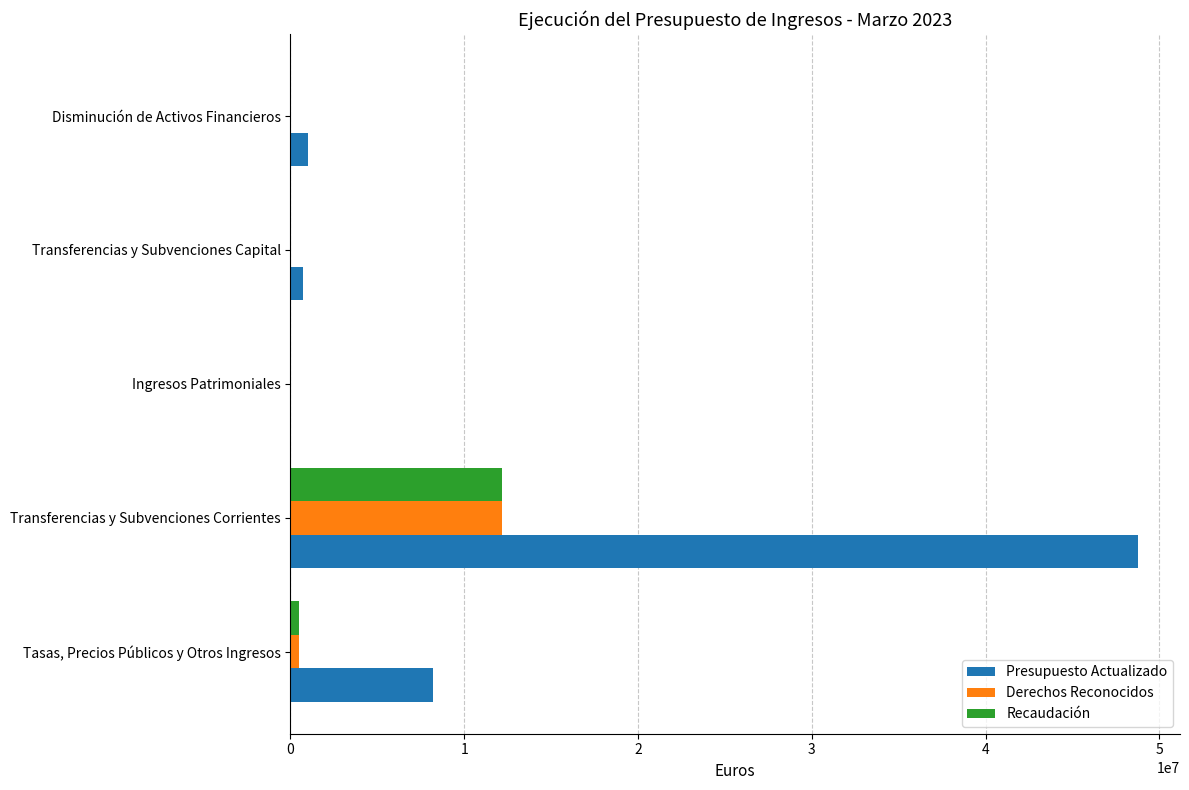

At which category is the sum across all series the highest?

Transferencias y Subvenciones Corrientes